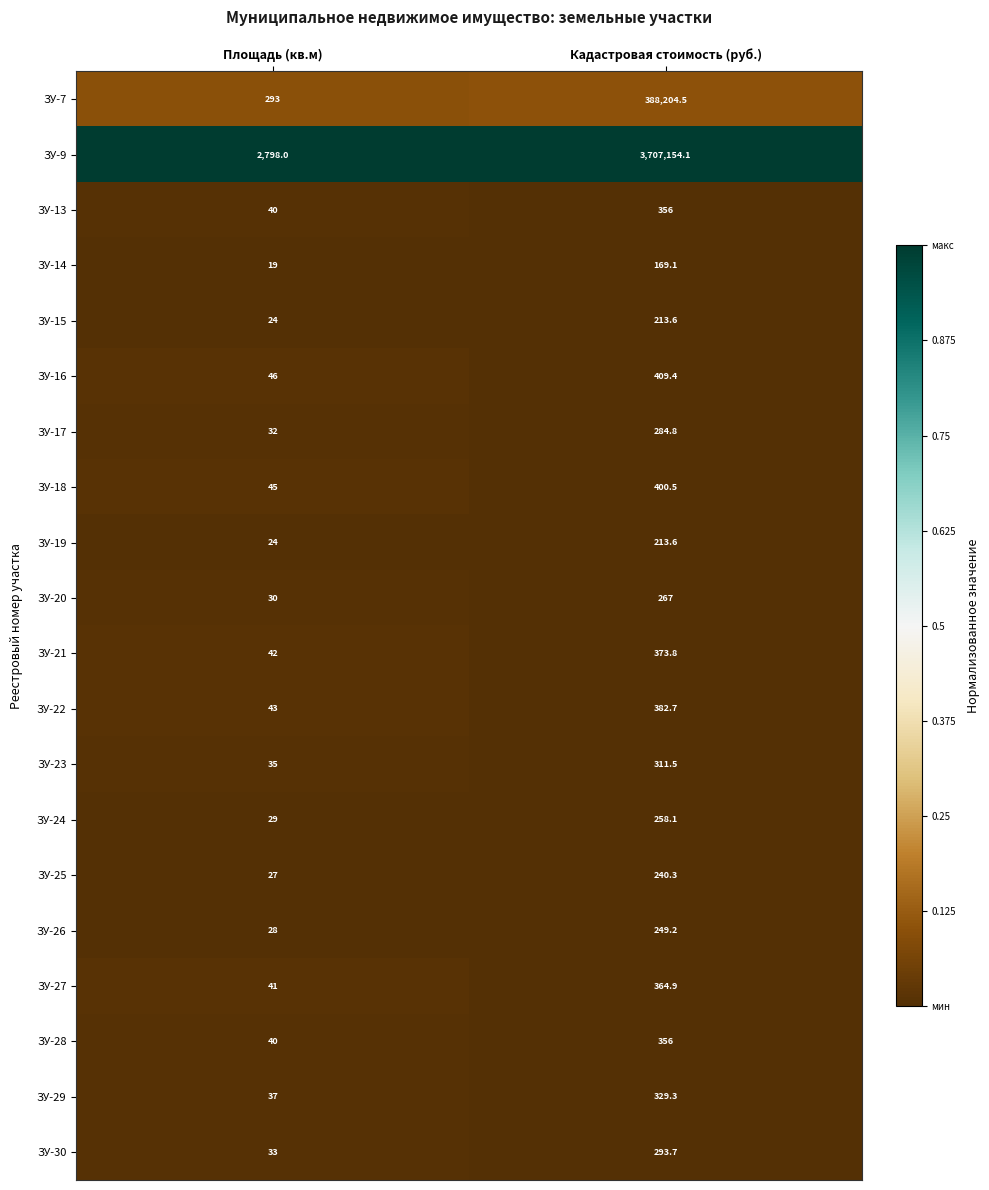

The value of ЗУ-24 at Площадь (кв.м) is 18.4. True or false?

False